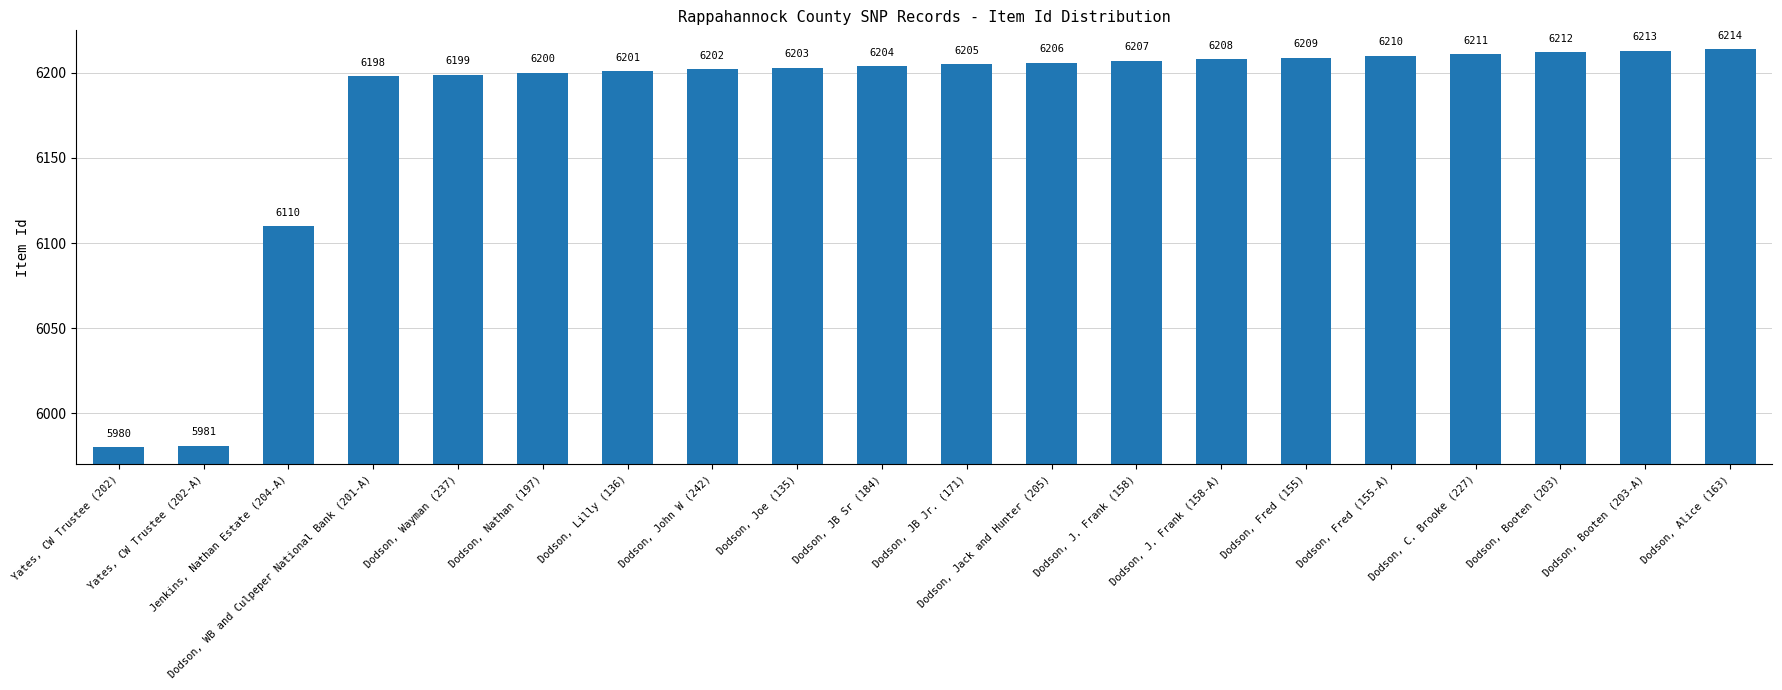

Reading left to right, extract all data points from this chart.

5980	5981	6110	6198	6199	6200	6201	6202	6203	6204	6205	6206	6207	6208	6209	6210	6211	6212	6213	6214